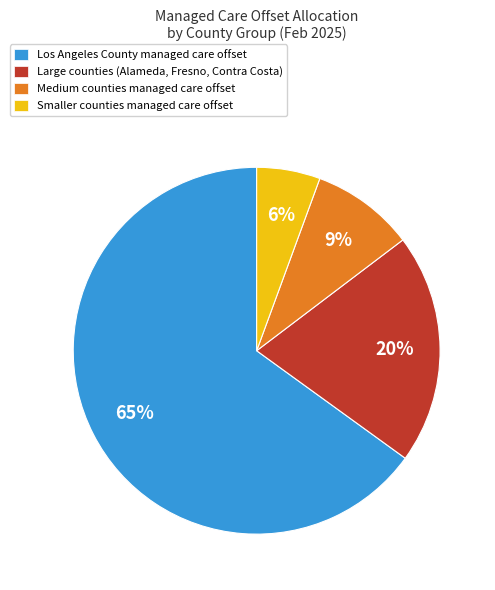

Combined, do Los Angeles County managed care offset and Medium counties managed care offset account for over 50%?

Yes